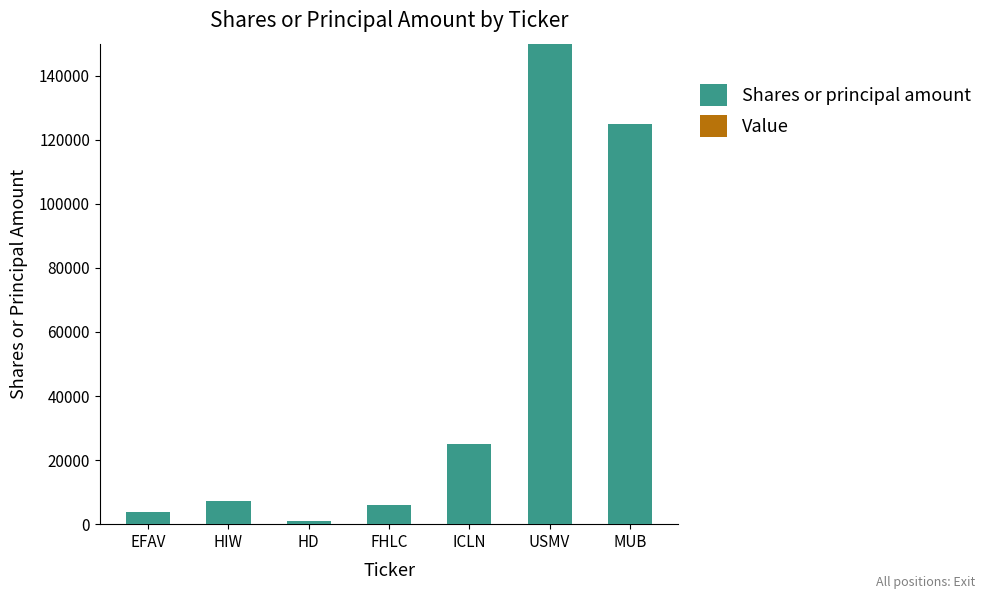

Is it true that the value at USMV is 244960?

False